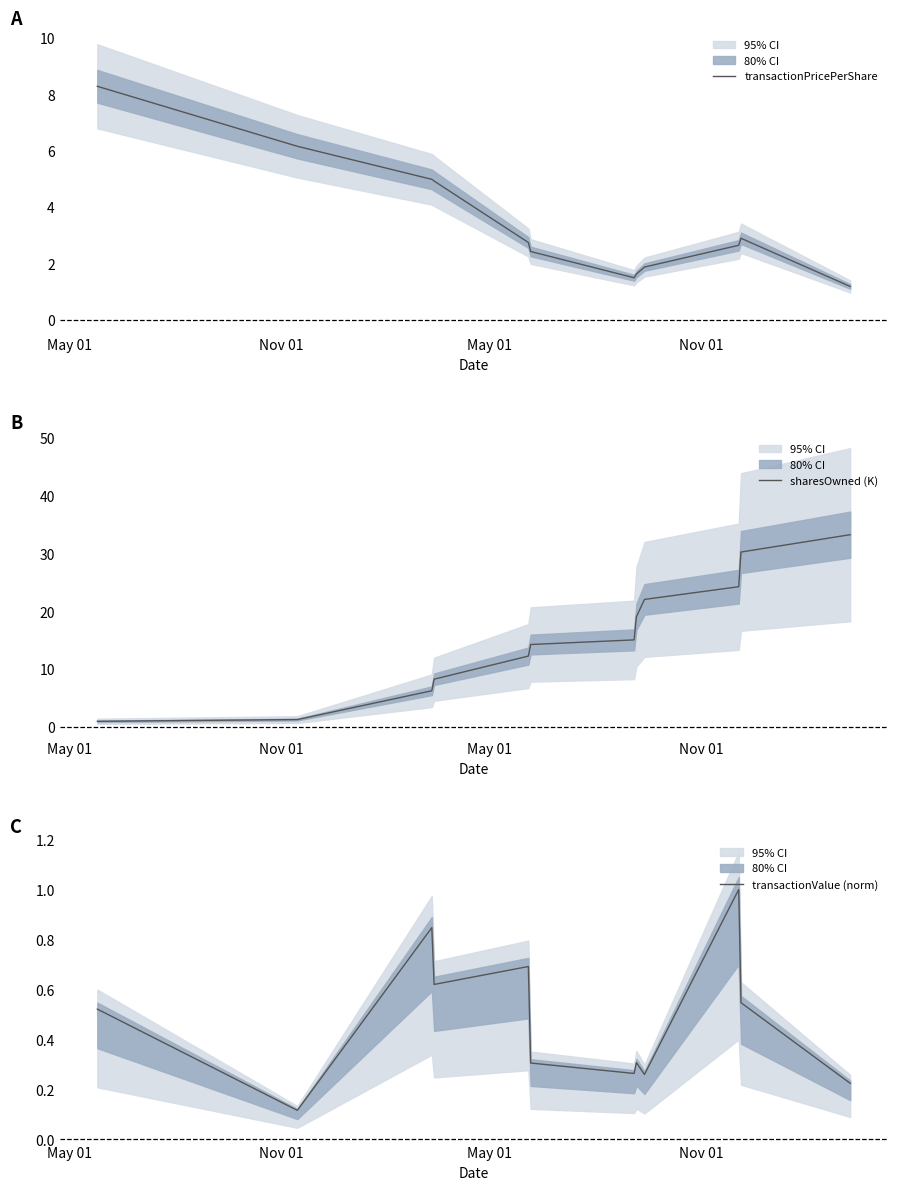

What is the average value of the transactionPricePerShare series?

3.4